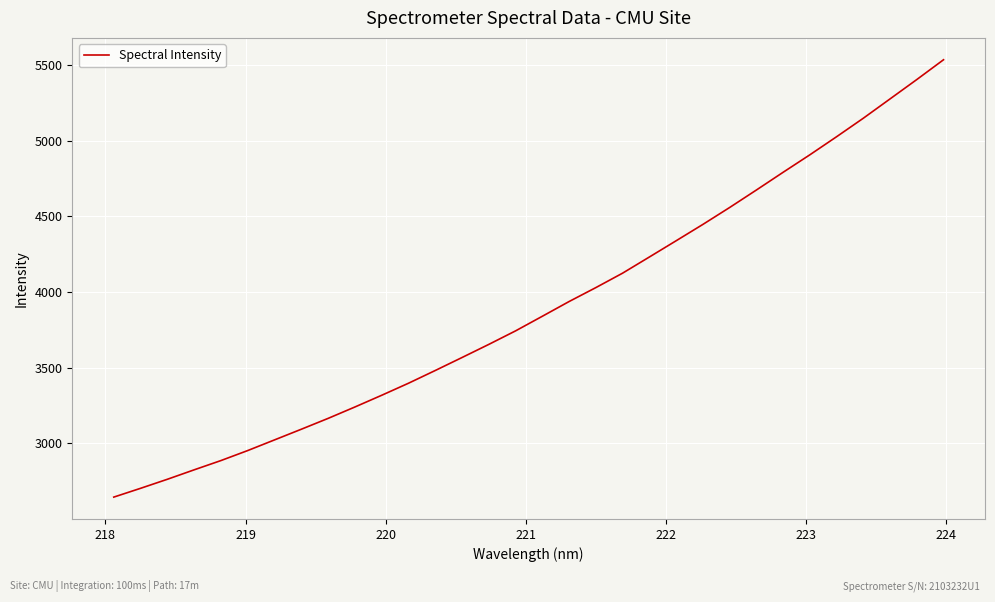

What is the smallest value displayed?

2644.9